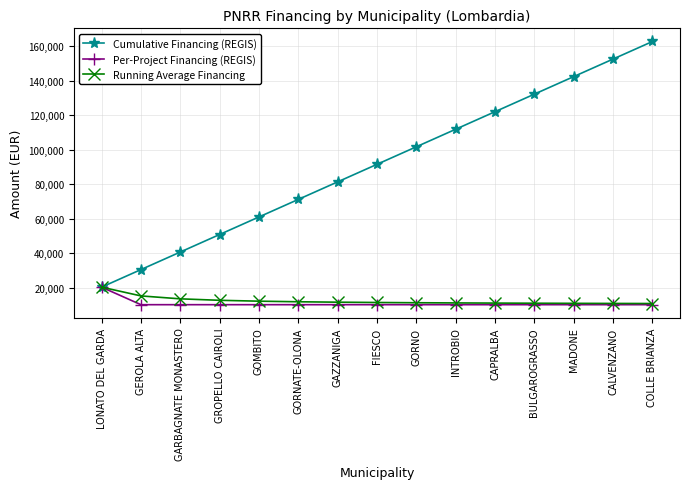

Count the number of categories in the chart.

15